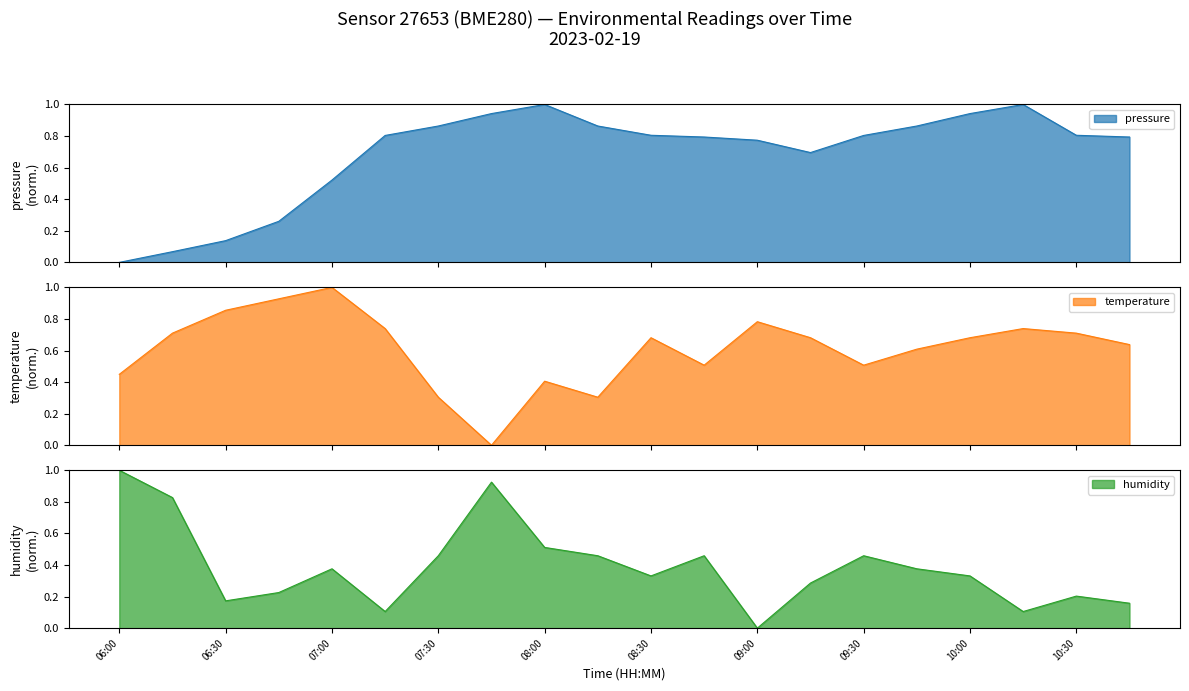

The value of temperature at 06:00 is 0.3. True or false?

False